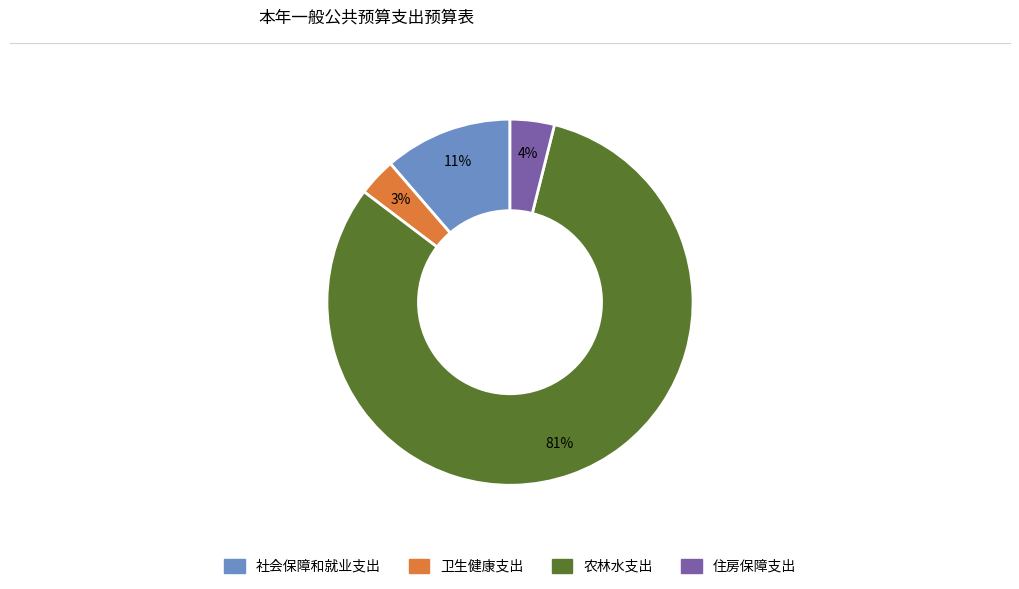

Rank the categories by value from lowest to highest.

卫生健康支出, 住房保障支出, 社会保障和就业支出, 农林水支出